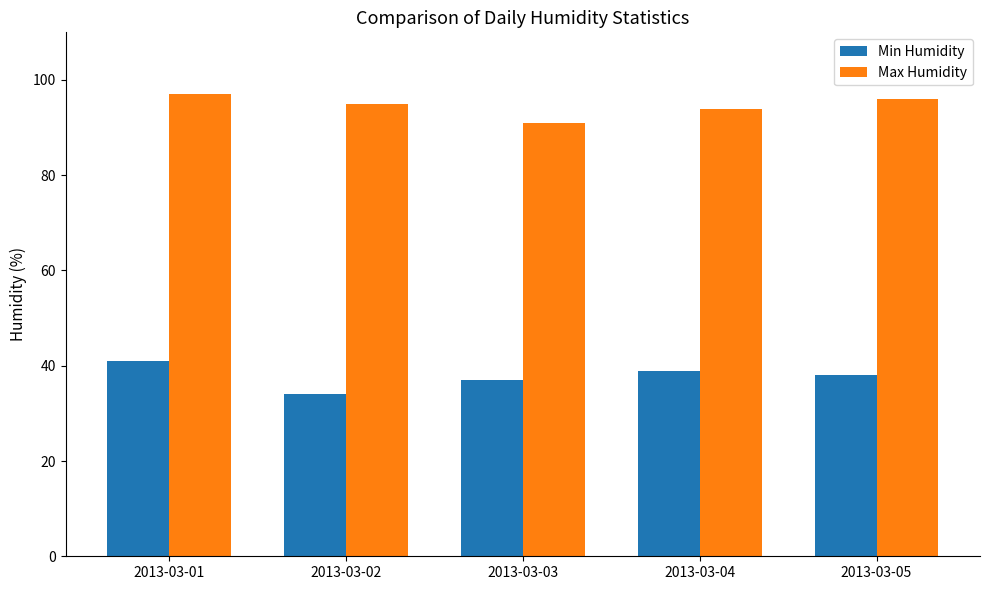

At which category is the sum across all series the highest?

2013-03-01